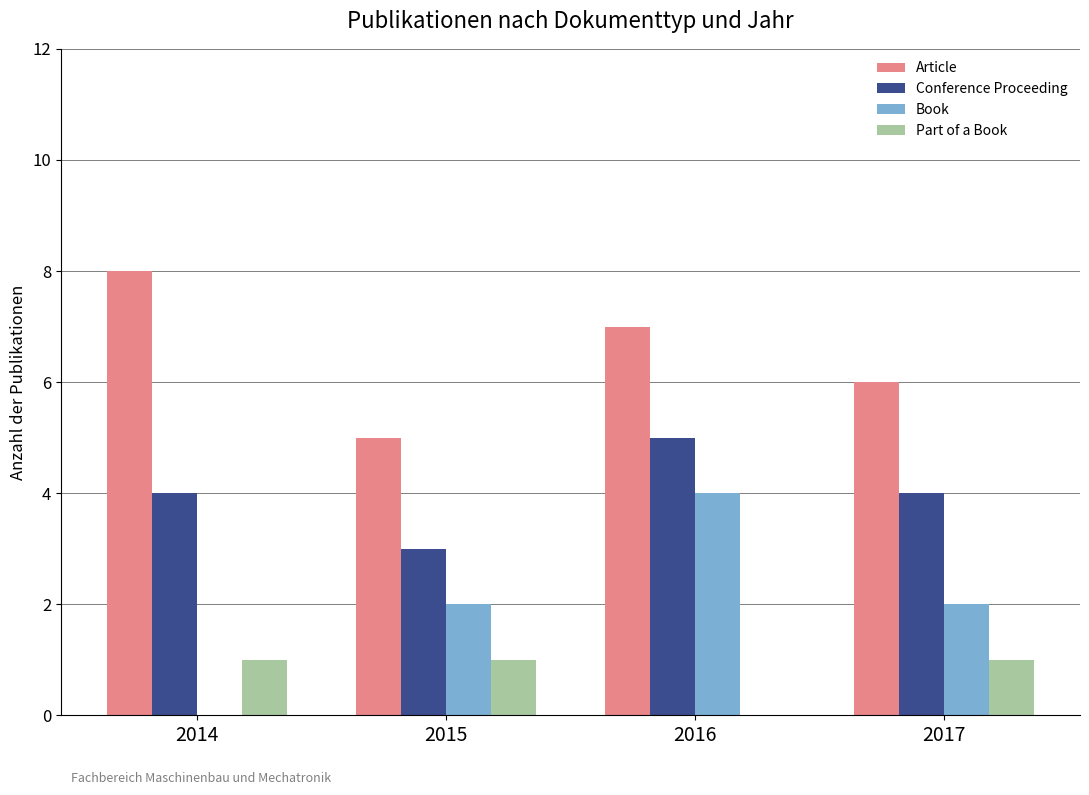

What is the difference between the Part of a Book values at 2015 and 2016?

1